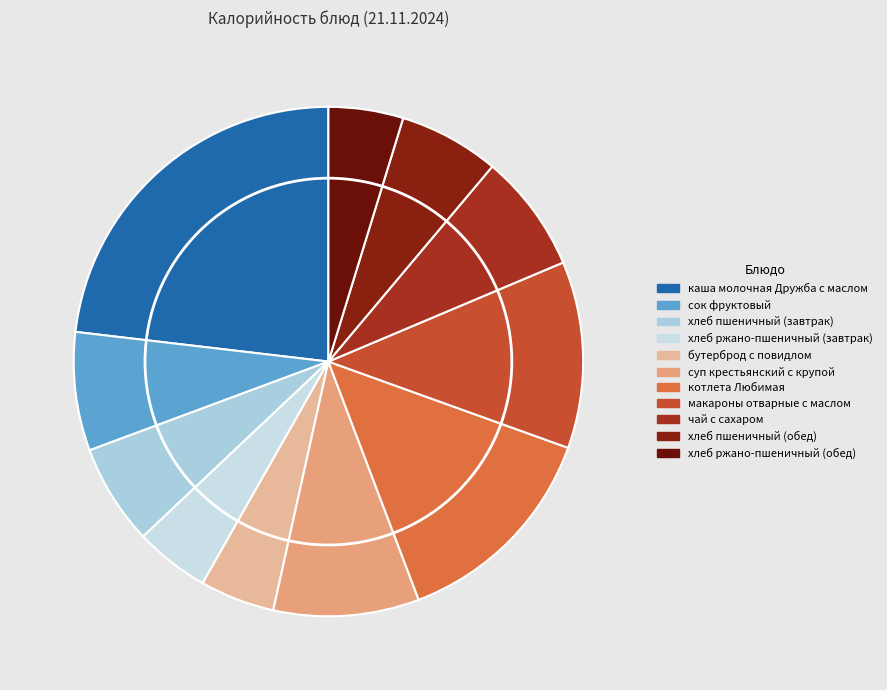

How many slices are in this pie chart?

11